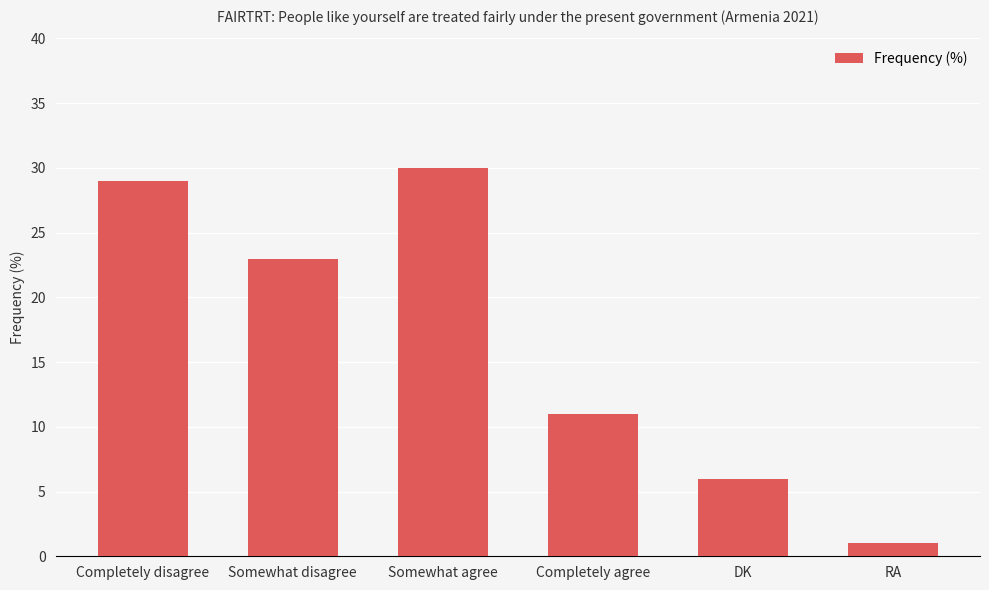

What is the label of the 6th bar from the right?

Completely disagree